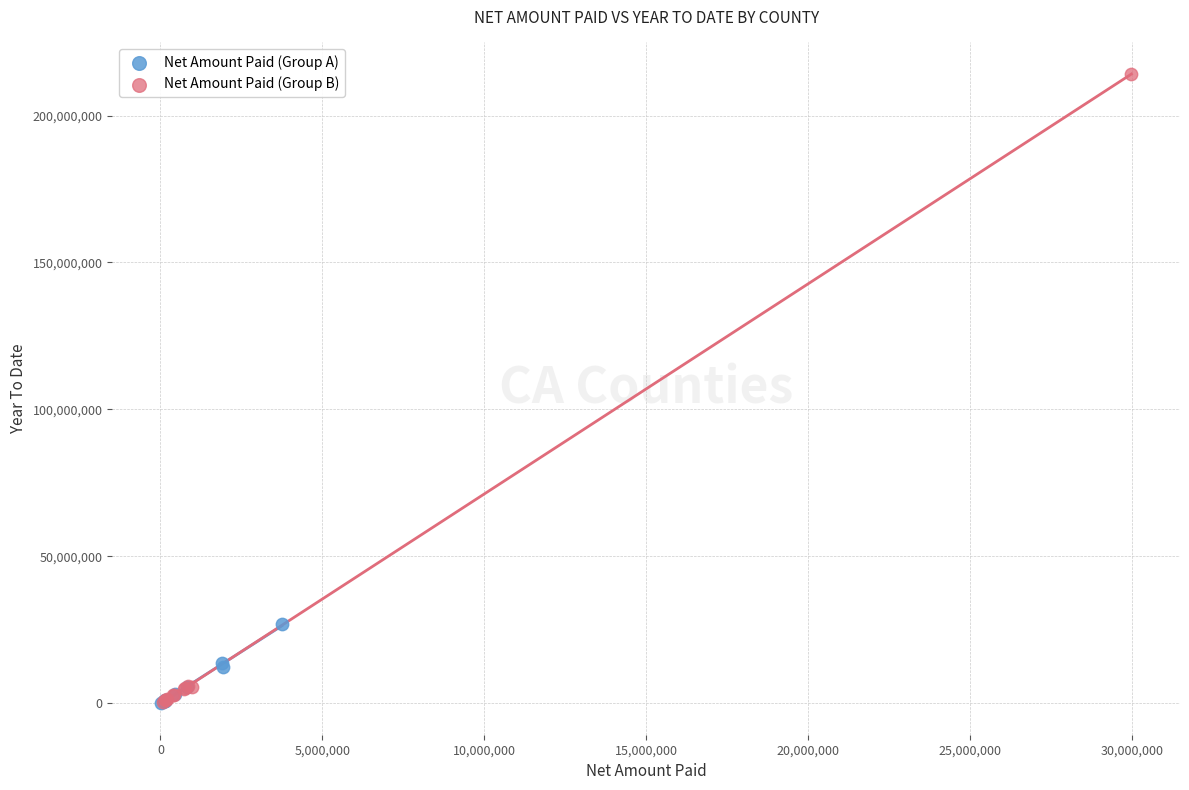

Which series contains the highest Y value?

Net Amount Paid (Group B)